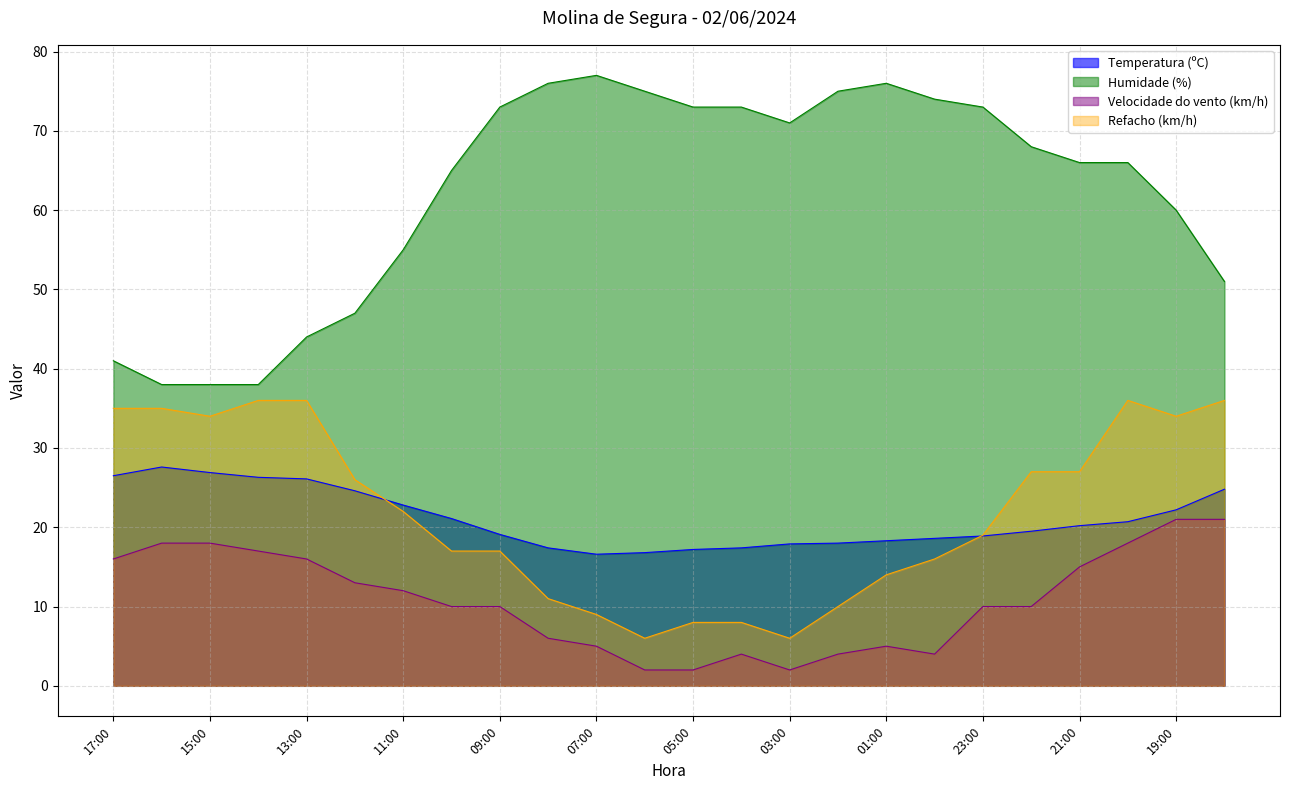

True or false: Velocidade do vento (km/h) and Humidade (%) intersect in this chart.

False